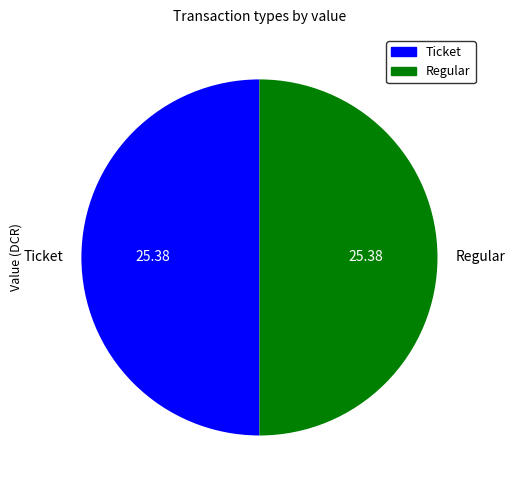

Is the sum of Regular and Ticket greater than half?

Yes